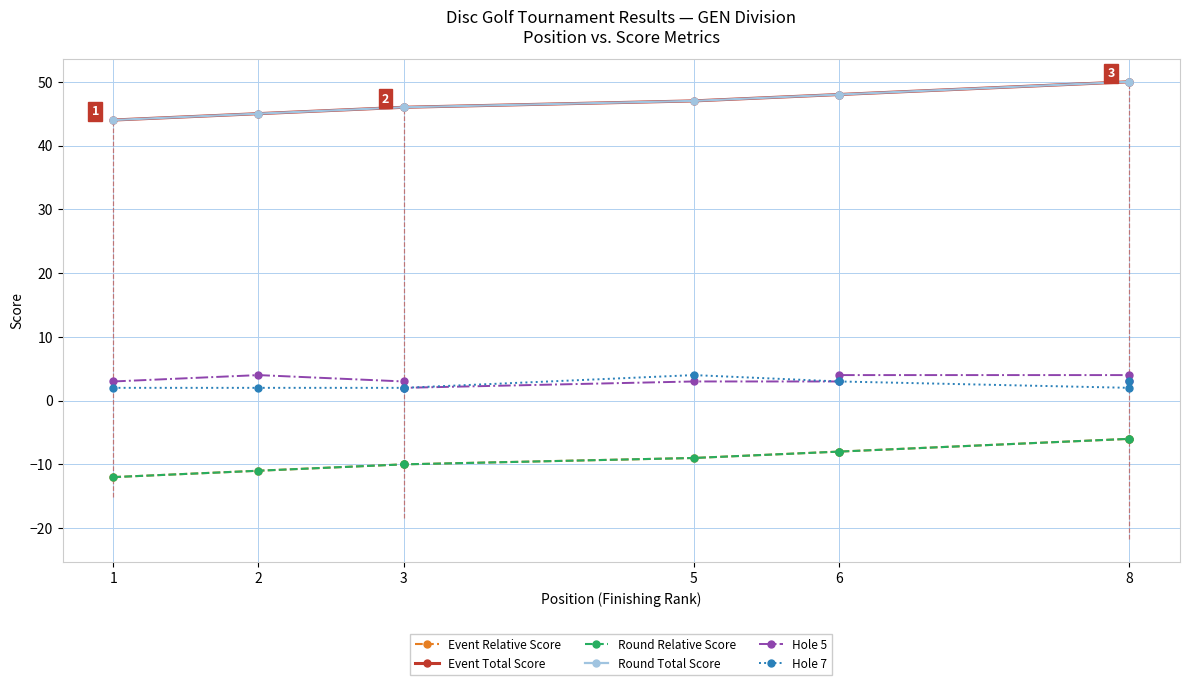

True or false: Hole 5 and Round Total Score cross at least once.

False